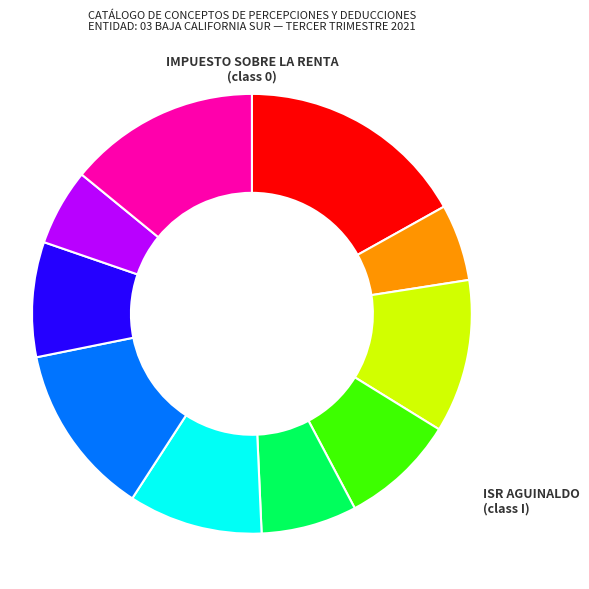

Does any single category account for the majority?

No